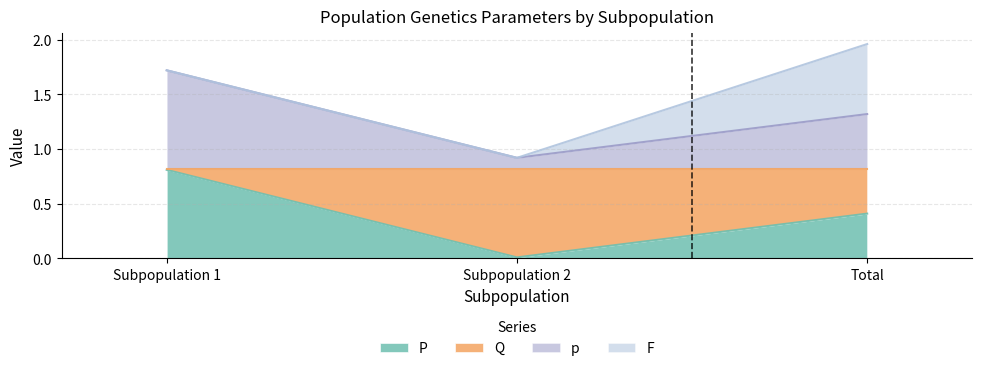

Rank the categories by P value from highest to lowest.

Subpopulation 1, Total, Subpopulation 2